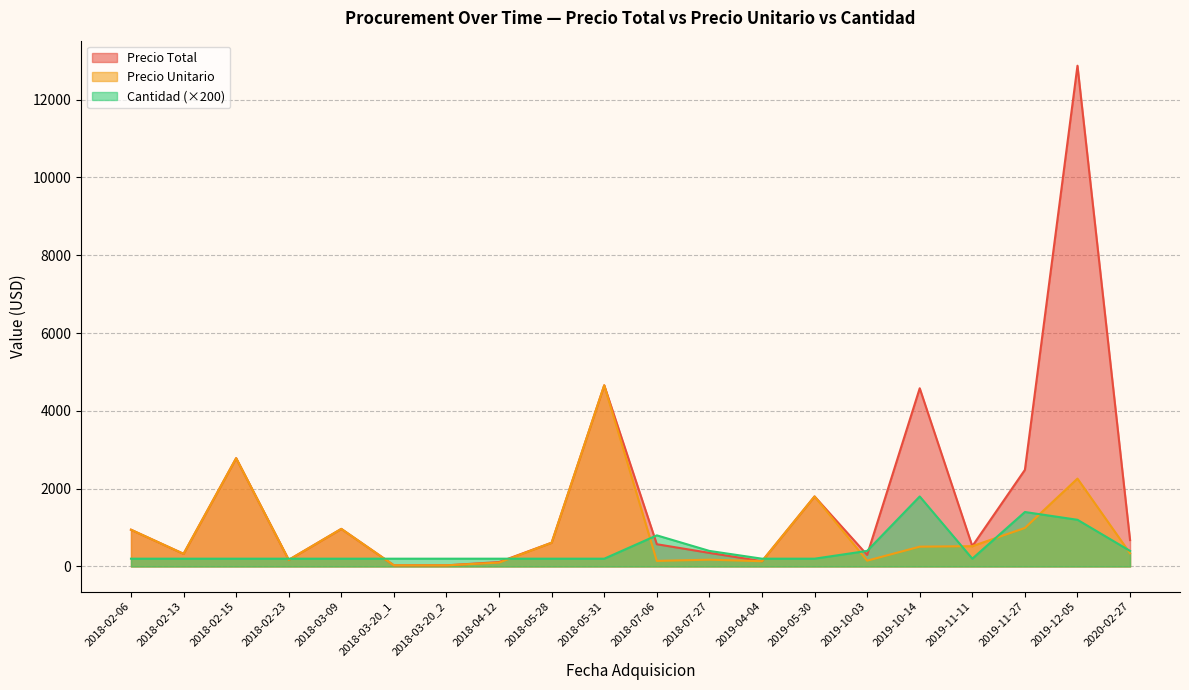

What is the minimum value shown in the chart?

29.1